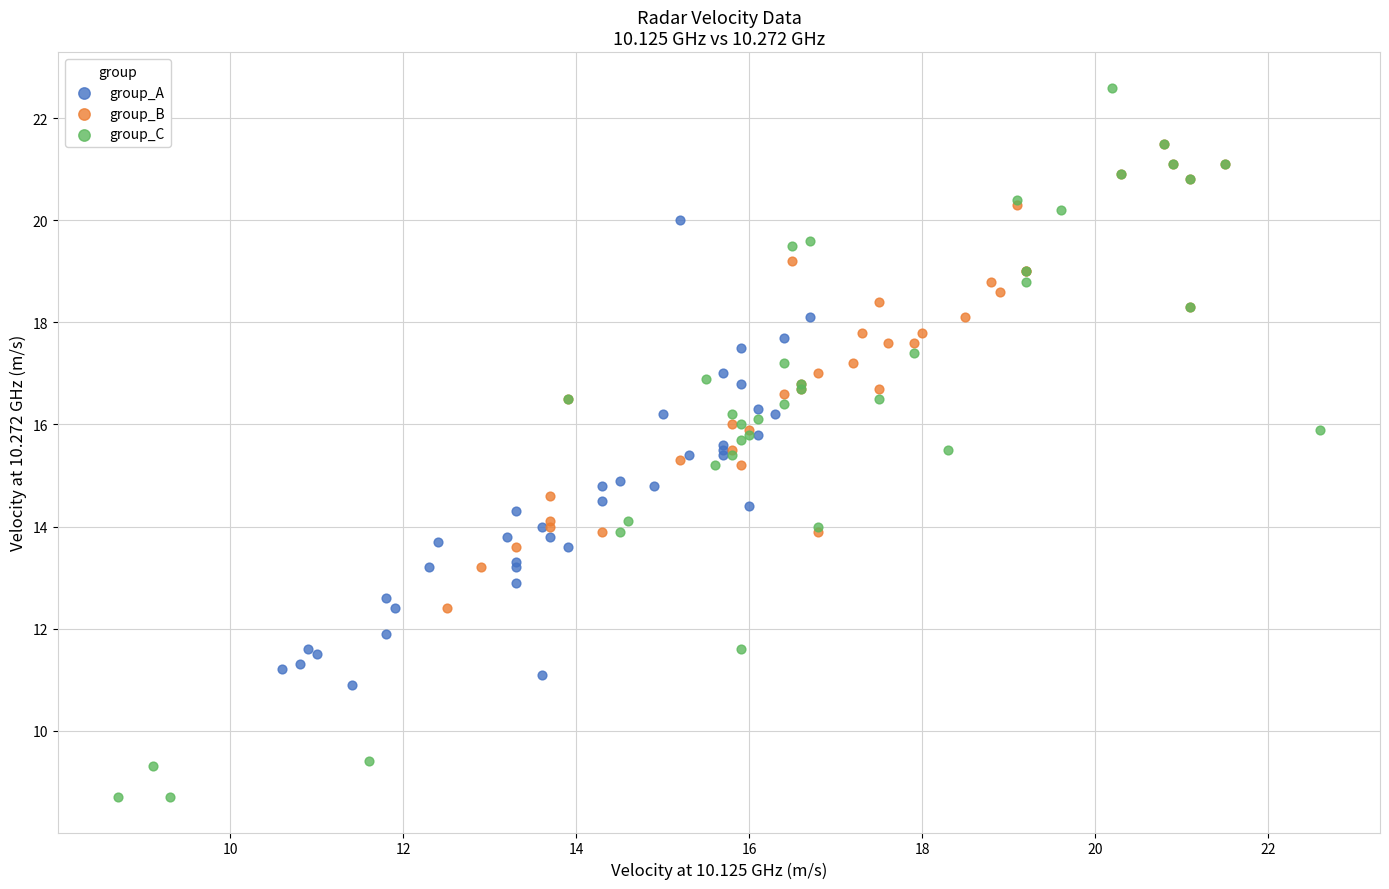

Which series has the widest spread of Y values?

group_C